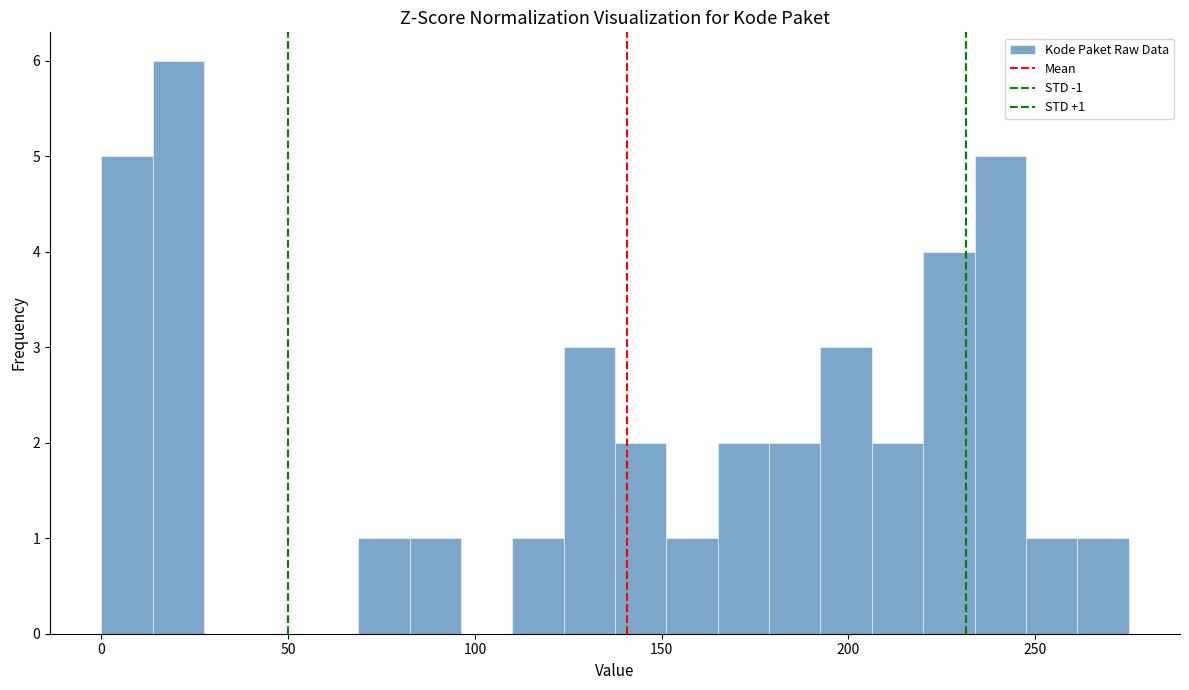

Read against the x-axis, roughly where is the centre of the tallest bar?

20